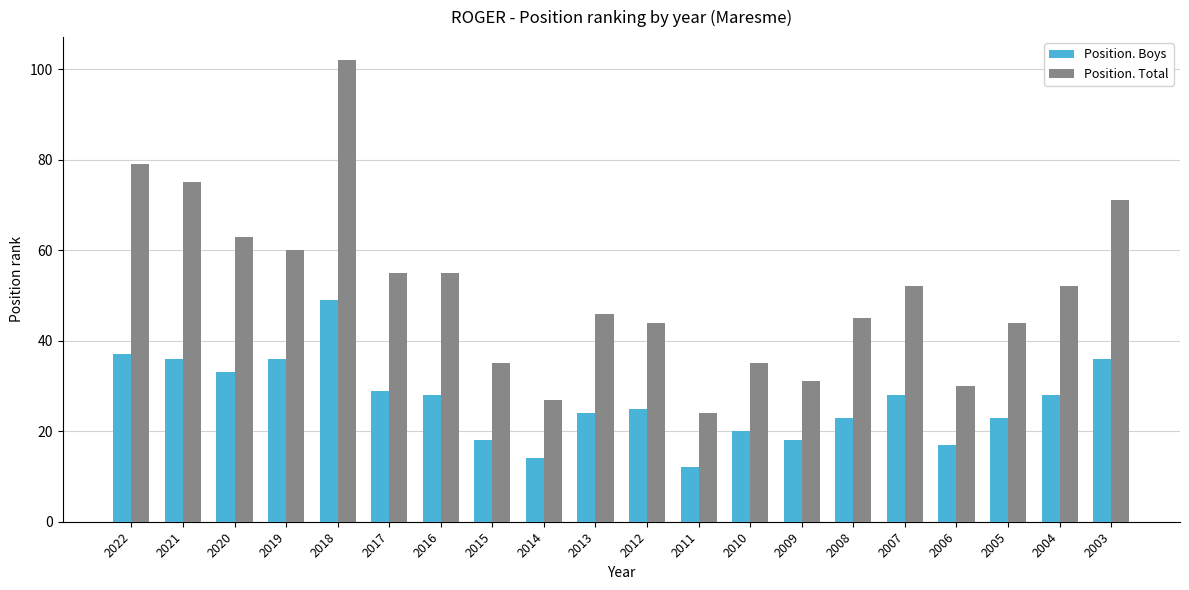

Where does the Position. Total series first go above 52?

2022